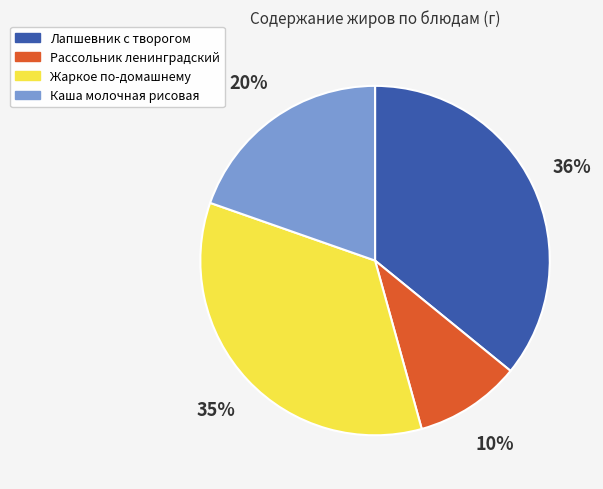

How many slices are in this pie chart?

4